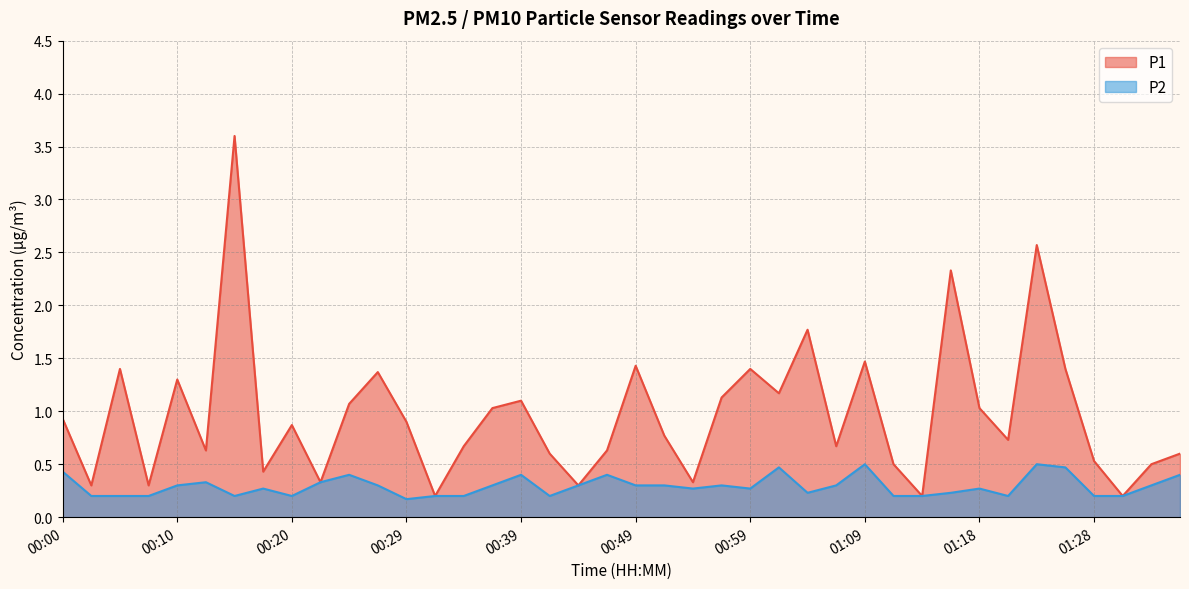

At which category is the sum across all series the highest?

00:15